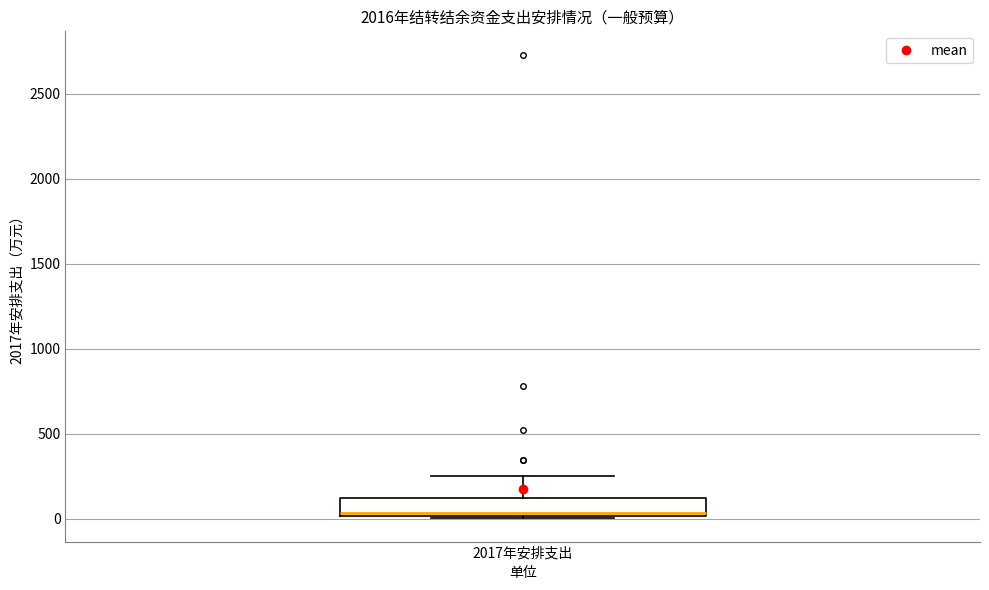

Where is the upper edge of the box for 2017年安排支出 on the y-axis? The values are not printed on the chart, so give them approximately, as read against the axis.

100